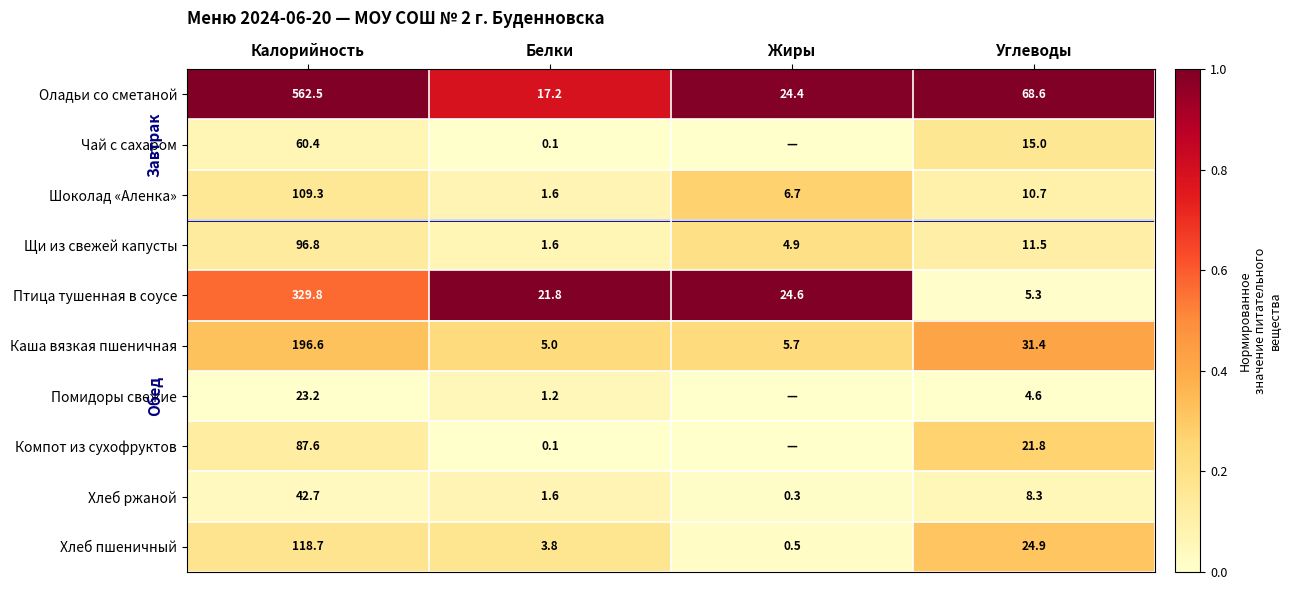

The Помидоры свежие series shows 0.0 at Углеводы. True or false?

False